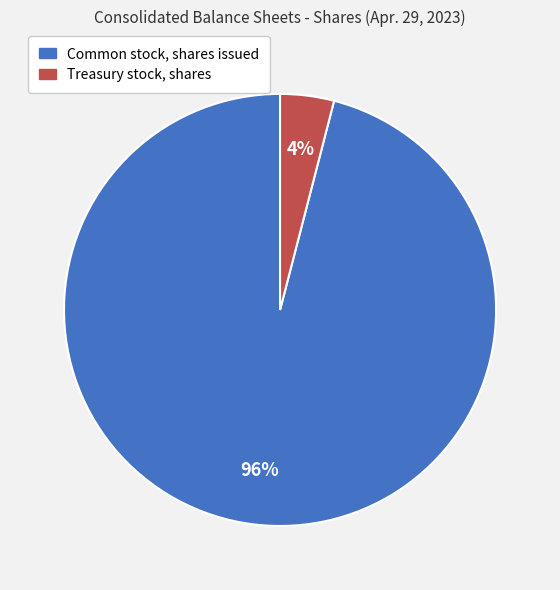

Does Treasury stock, shares account for over 50% of the chart?

No